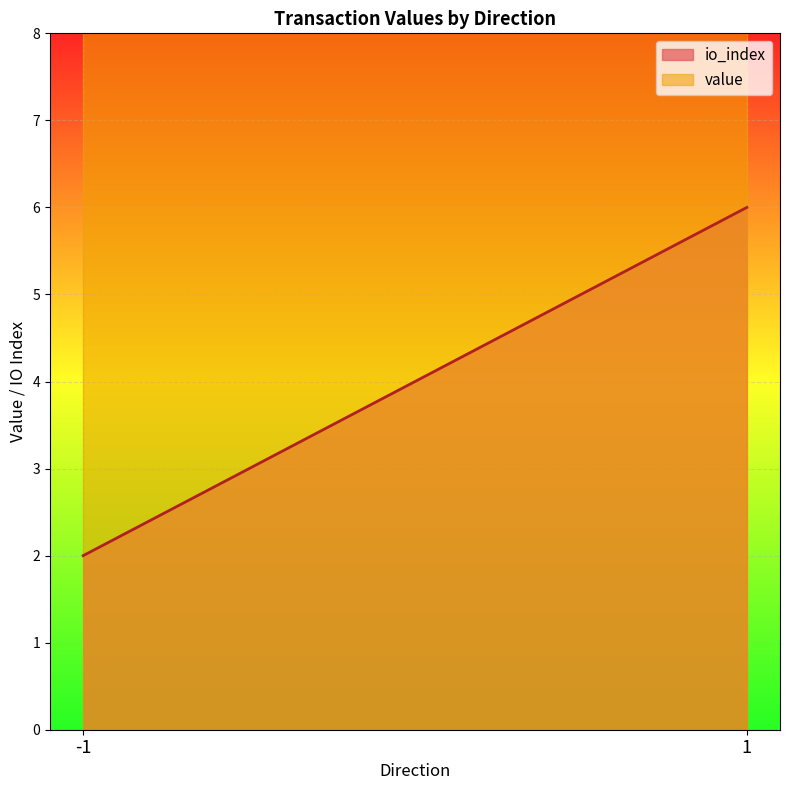

What is the difference between the io_index values at 1 and -1?

4.0